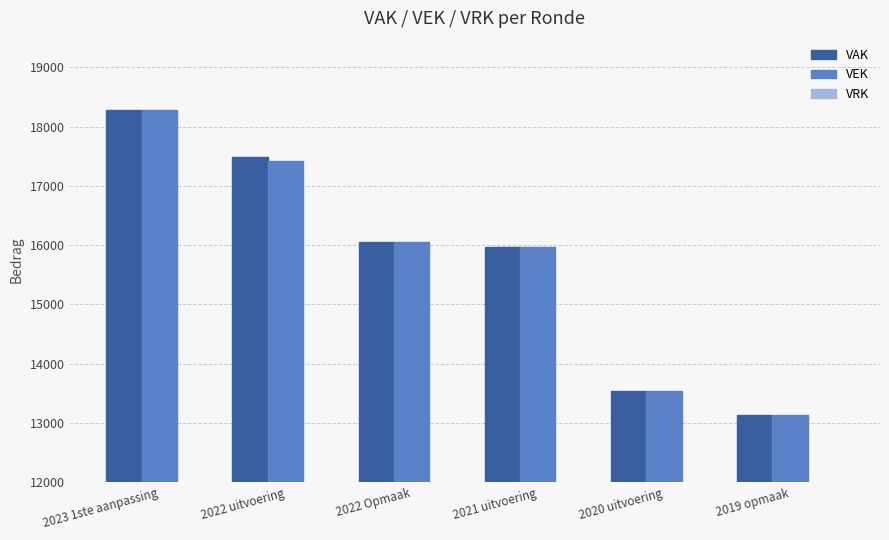

Count the number of categories in the chart.

6